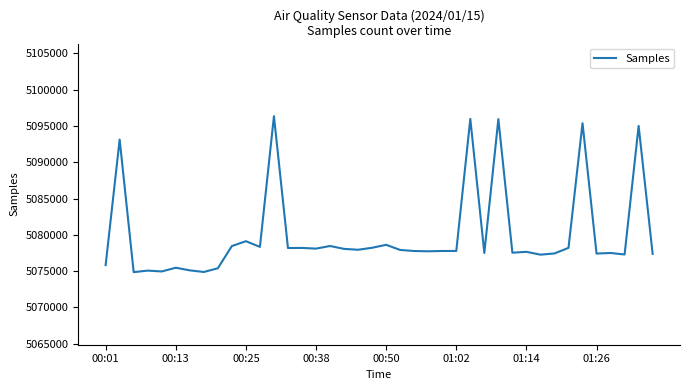

What is the maximum value shown in the chart?

5096346